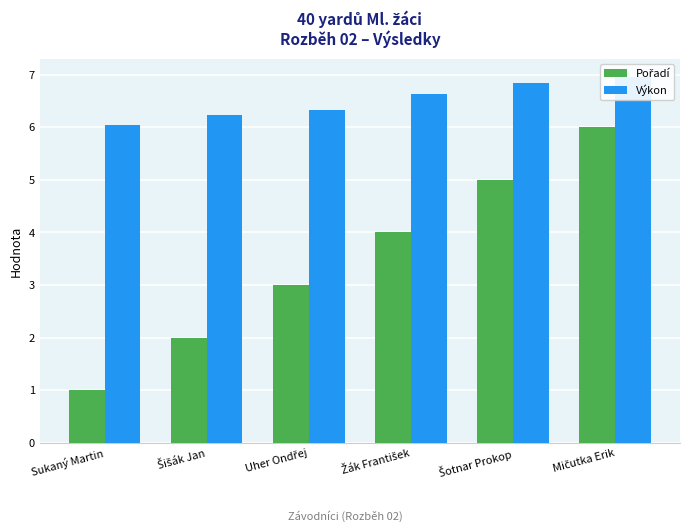

Reading left to right, extract all data points from this chart.

Pořadí: Sukaný Martin=1.0	Šišák Jan=2.0	Uher Ondřej=3.0	Žák František=4.0	Šotnar Prokop=5.0	Mičutka Erik=6.0
Výkon: Sukaný Martin=6.0	Šišák Jan=6.2	Uher Ondřej=6.3	Žák František=6.6	Šotnar Prokop=6.8	Mičutka Erik=7.0